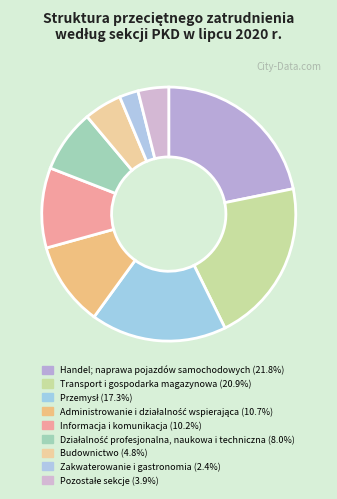

How many slices are in this pie chart?

9